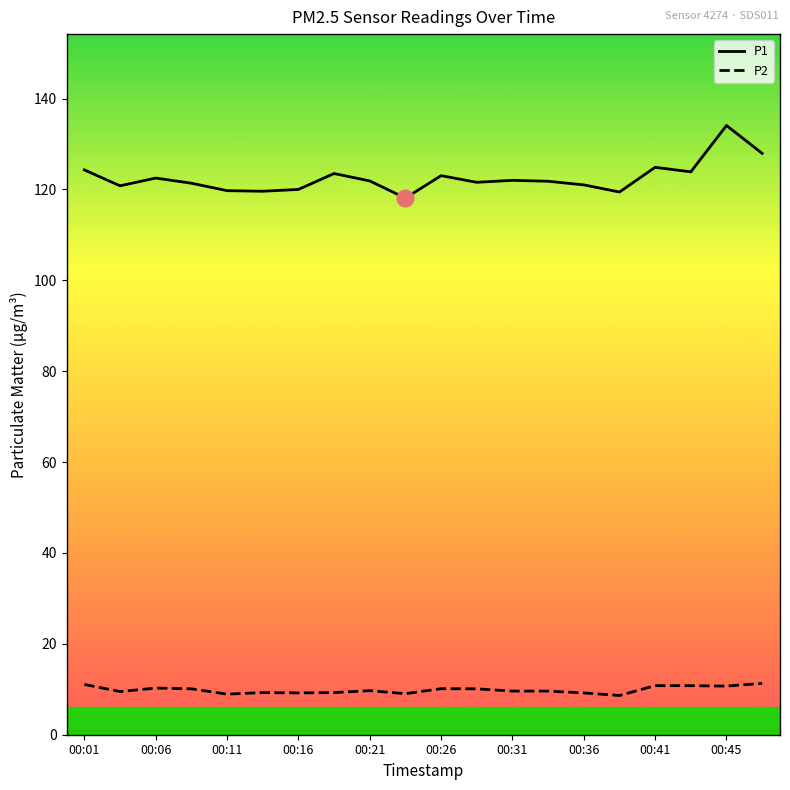

List the series in order of their overall mean, lowest first.

P2, P1